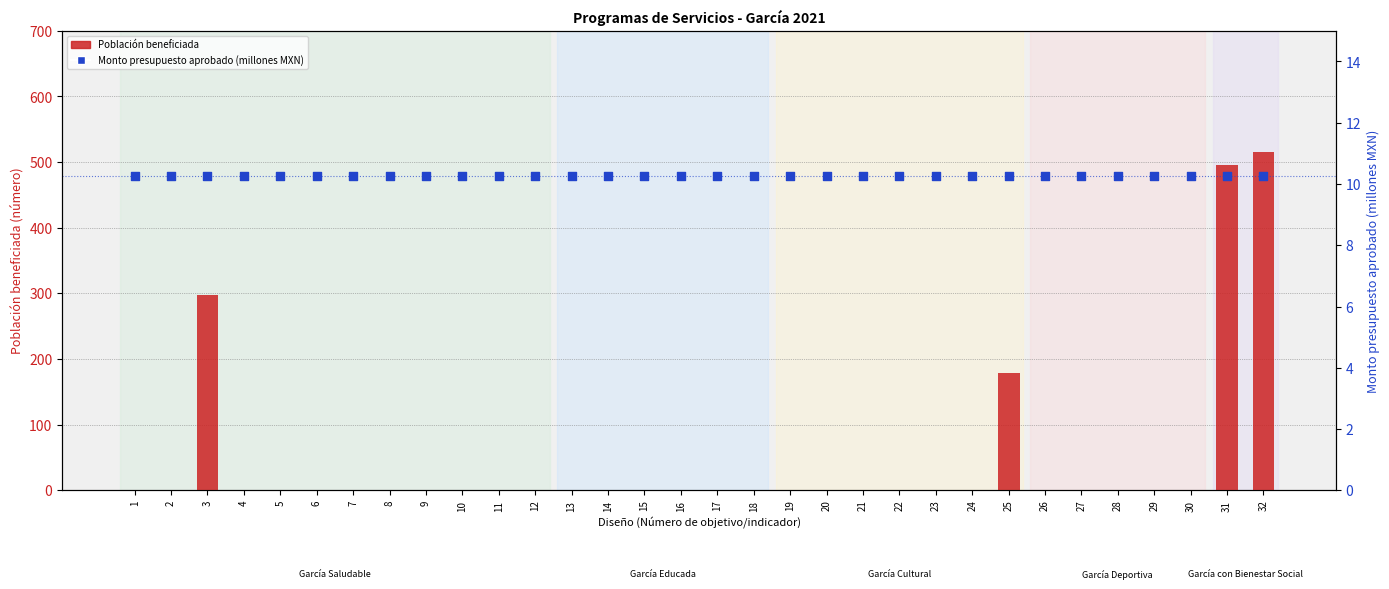

Is the value of Población beneficiada at 31 greater than the value of Monto presupuesto aprobado (millones) at 18?

Yes